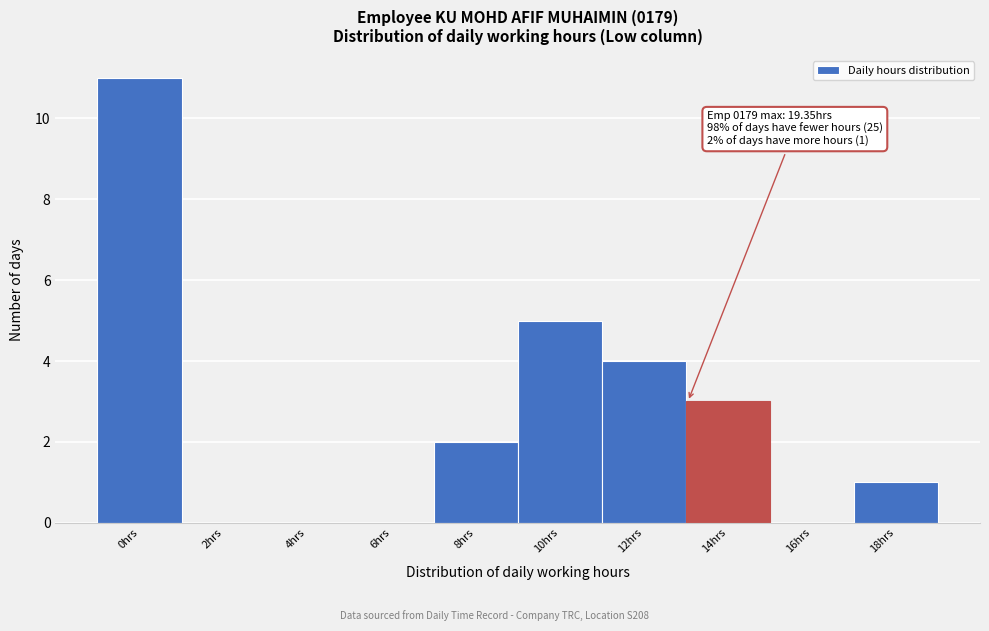

Reading right to left, list all the values displayed in this chart.

18hrs=1	16hrs=0	14hrs=3	12hrs=4	10hrs=5	8hrs=2	6hrs=0	4hrs=0	2hrs=0	0hrs=11